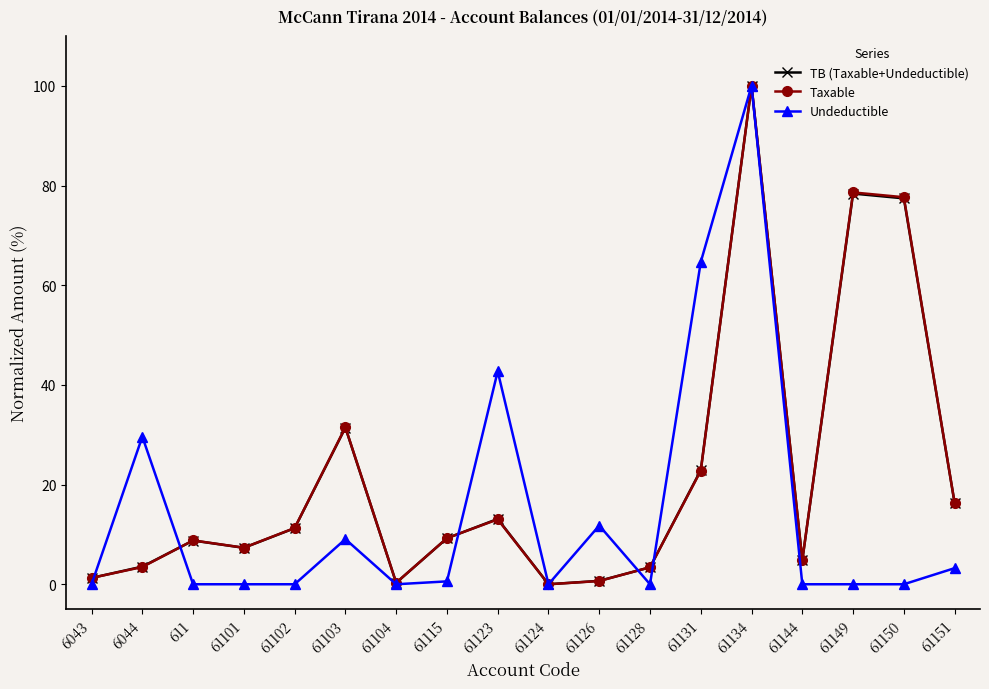

Between which two adjacent categories do Undeductible and TB (Taxable+Undeductible) first intersect?

6043 and 6044